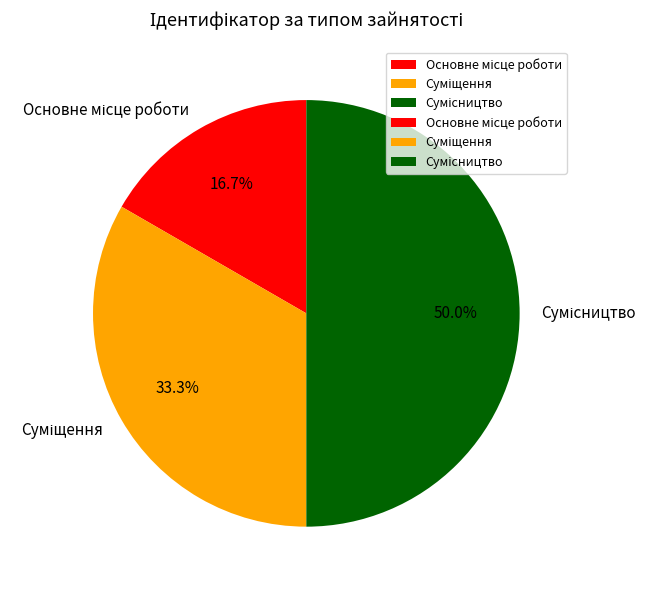

What percentage is NOT represented by Основне місце роботи?

83.3%